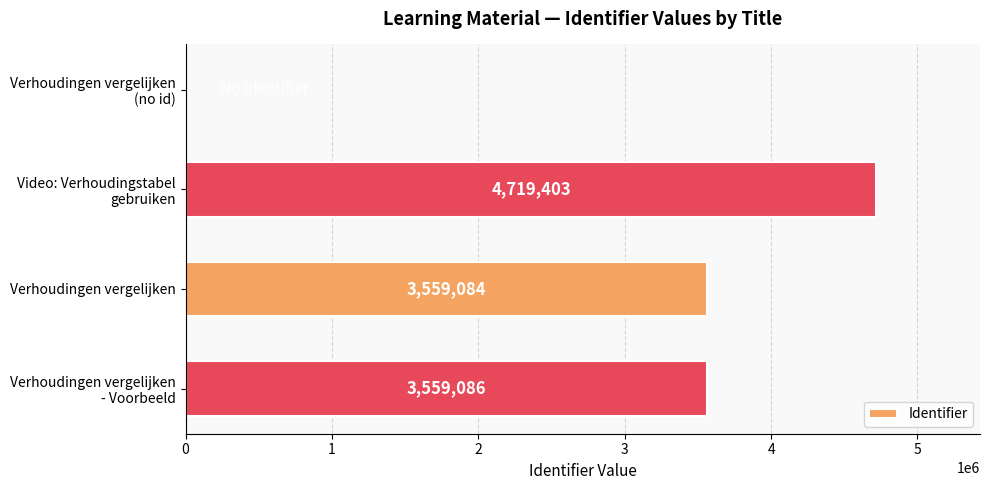

What is the maximum value shown in the chart?

4719403